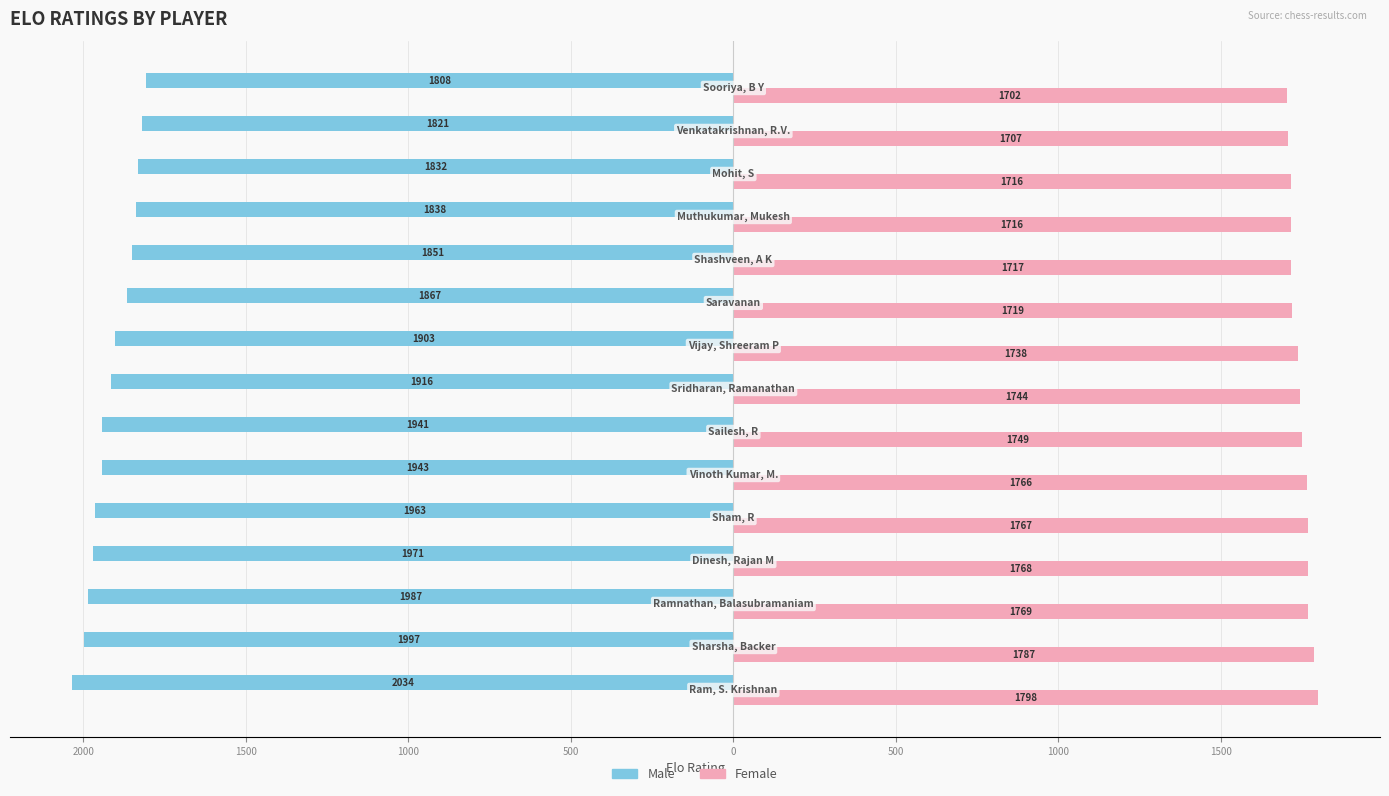

Reading left to right, transcribe all the data shown in this chart.

Male: -2034	-1997	-1987	-1971	-1963	-1943	-1941	-1916	-1903	-1867	-1851	-1838	-1832	-1821	-1808
Female: 1798	1787	1769	1768	1767	1766	1749	1744	1738	1719	1717	1716	1716	1707	1702